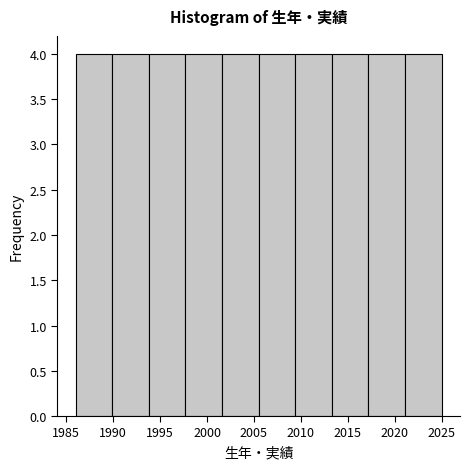

Reading left to right, list every bar in this chart as the range it spans on the x-axis followed by its height. Neither the bar edges nor the heights are printed on the chart, so give them approximately, as read against the axes.

1986.0 to 1989.9: 4
1989.9 to 1993.8: 4
1993.8 to 1997.7: 4
1997.7 to 2001.6: 4
2001.6 to 2005.5: 4
2005.5 to 2009.4: 4
2009.4 to 2013.3: 4
2013.3 to 2017.2: 4
2017.2 to 2021.1: 4
2021.1 to 2025.0: 4